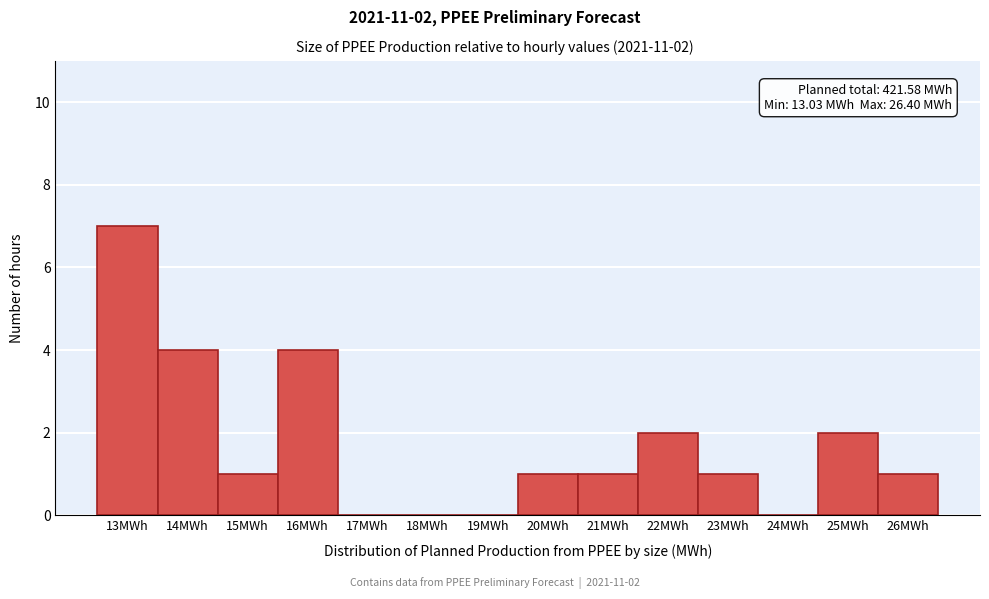

Reading left to right, extract all data points from this chart.

13MWh=7	14MWh=4	15MWh=1	16MWh=4	17MWh=0	18MWh=0	19MWh=0	20MWh=1	21MWh=1	22MWh=2	23MWh=1	24MWh=0	25MWh=2	26MWh=1